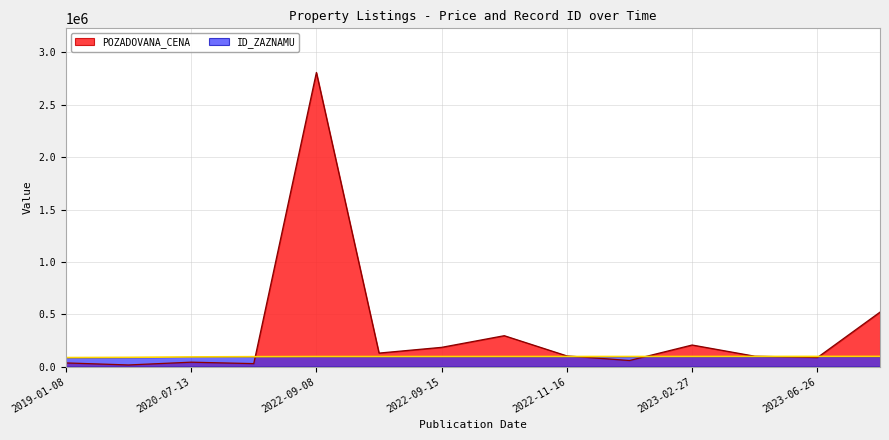

Which series has the largest total across all categories?

POZADOVANA_CENA